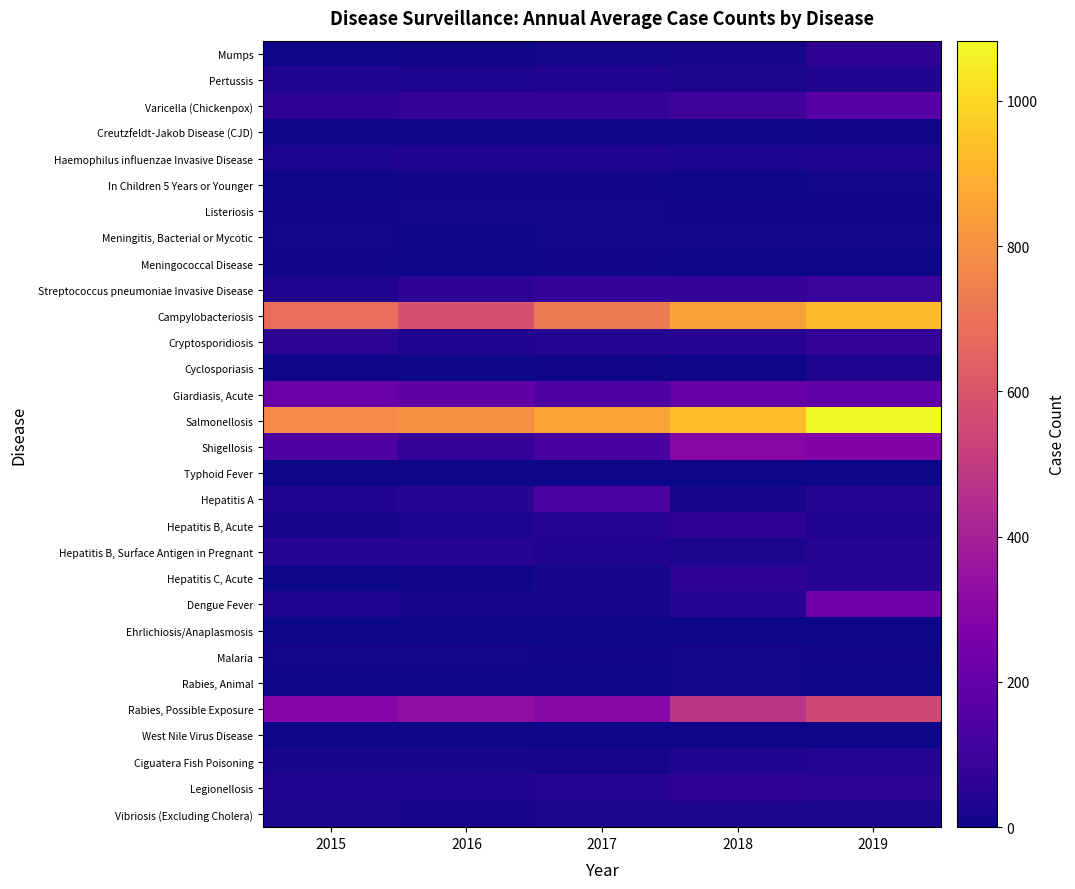

Which series changed the most between 2017 and 2019?

Rabies, Possible Exposure